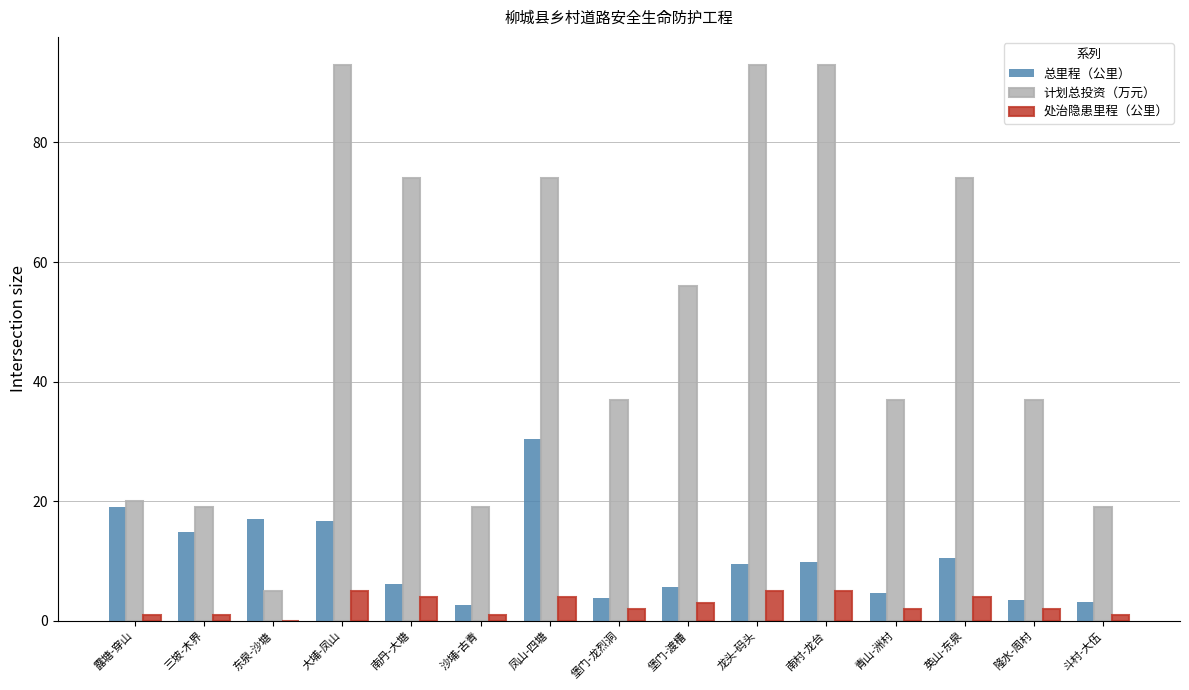

Does the chart contain stacked bars?

No